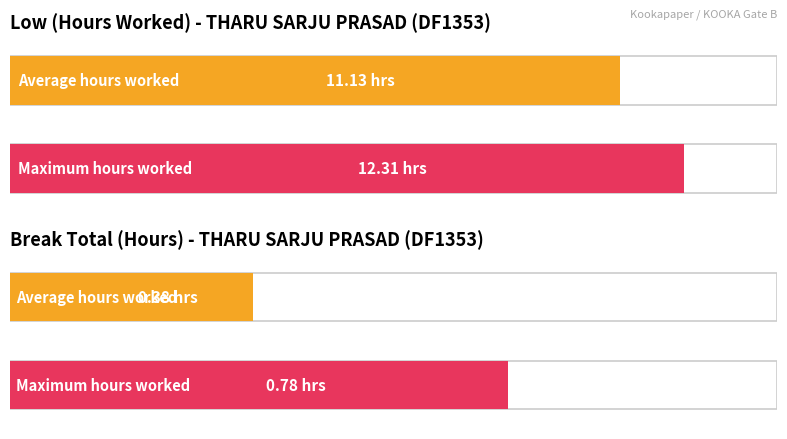

Rank the series by their average value, from lowest to highest.

Break Total, Low